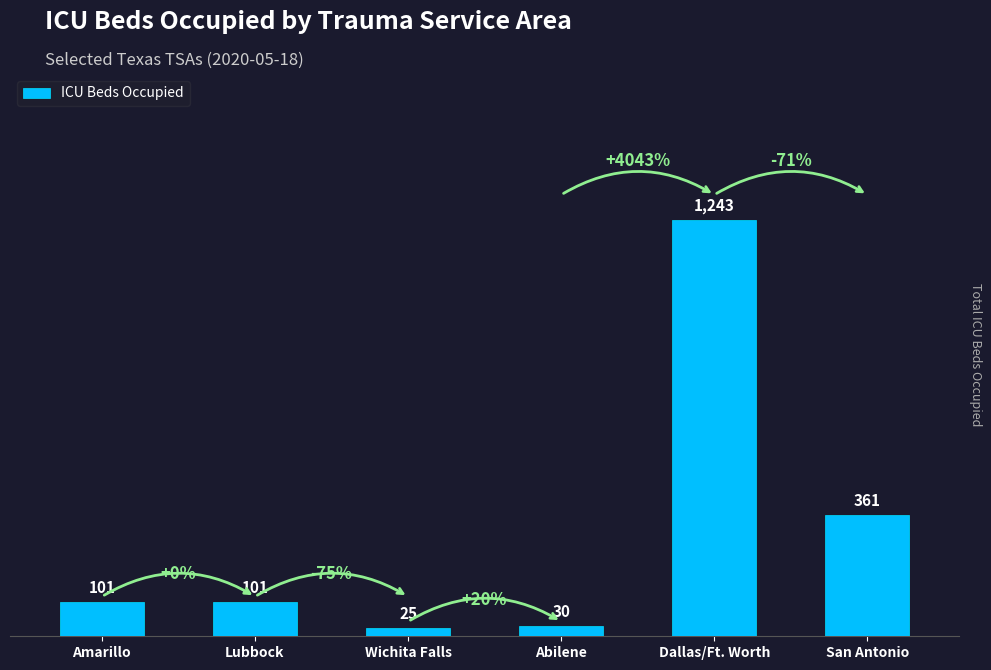

What is the difference between the maximum and minimum values?

1218